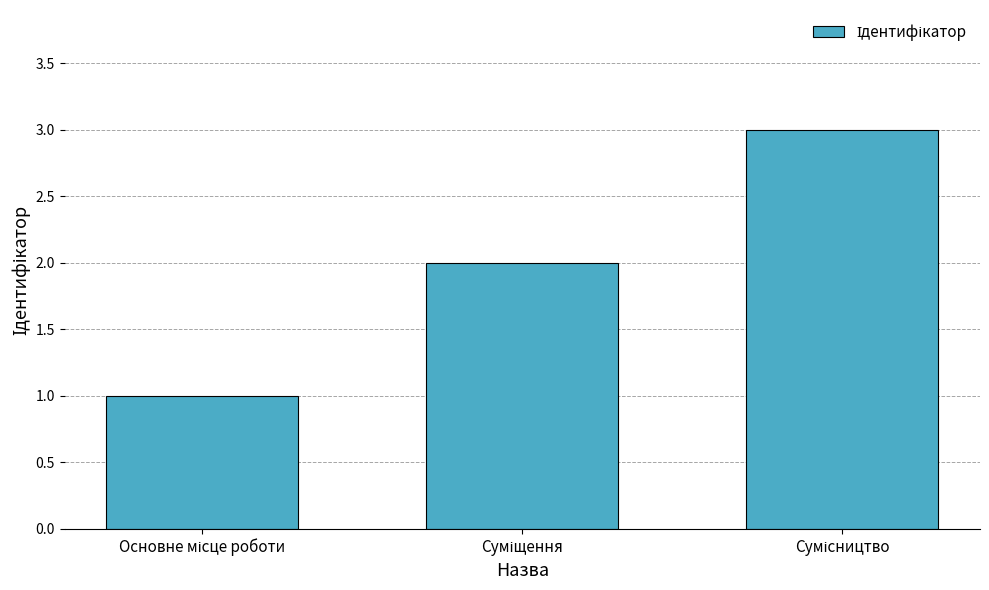

How many values are between 1 and 3?

3